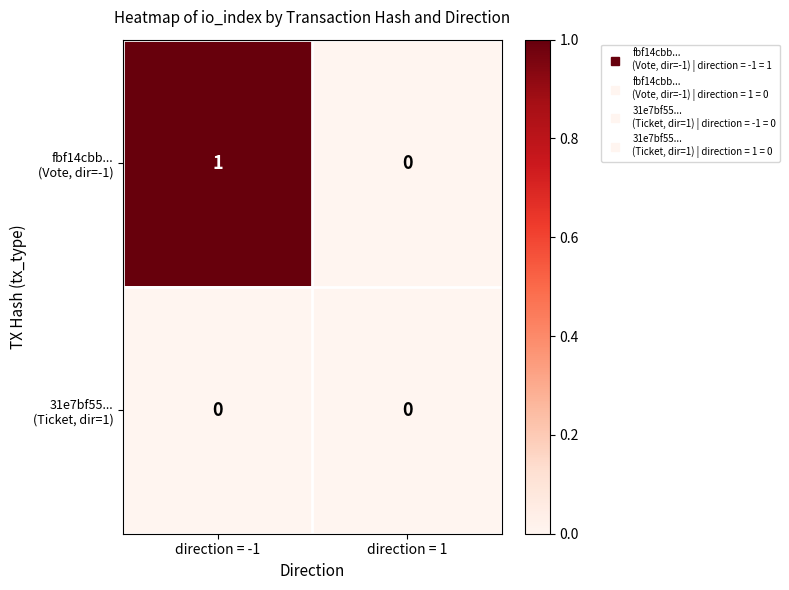

At which category is the sum across all series the highest?

direction = -1